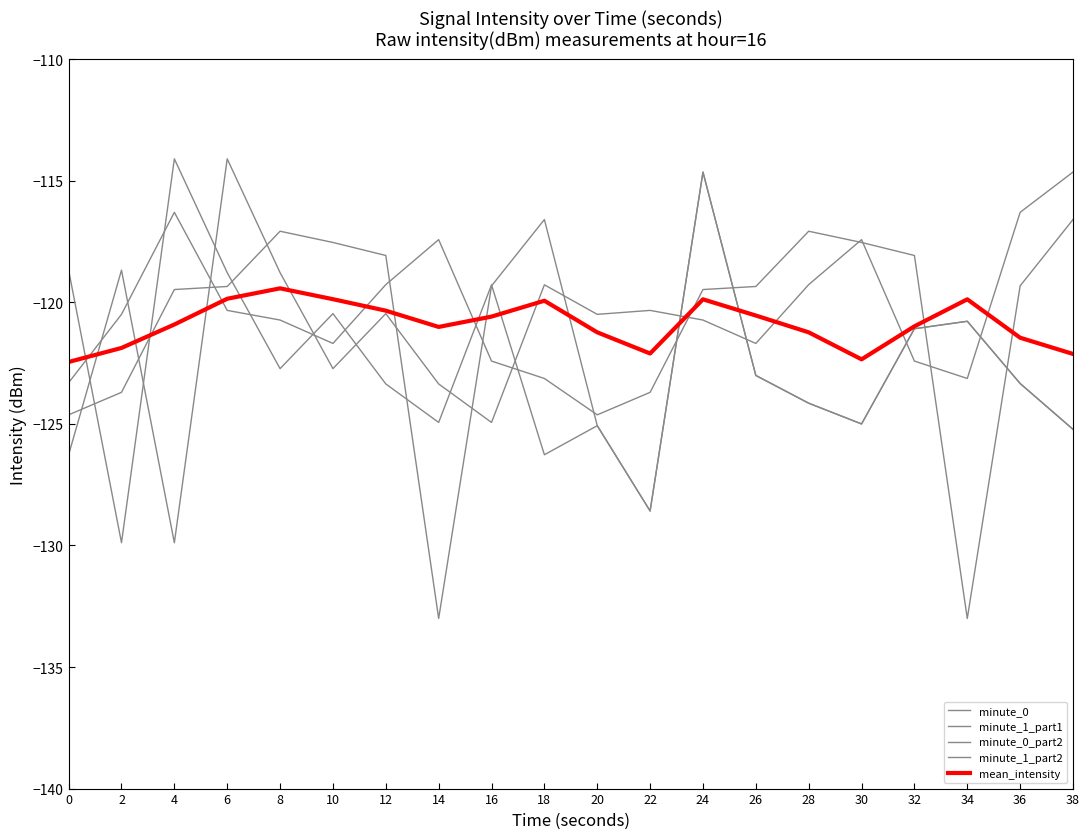

Which has a higher value, 10 or 14?

10